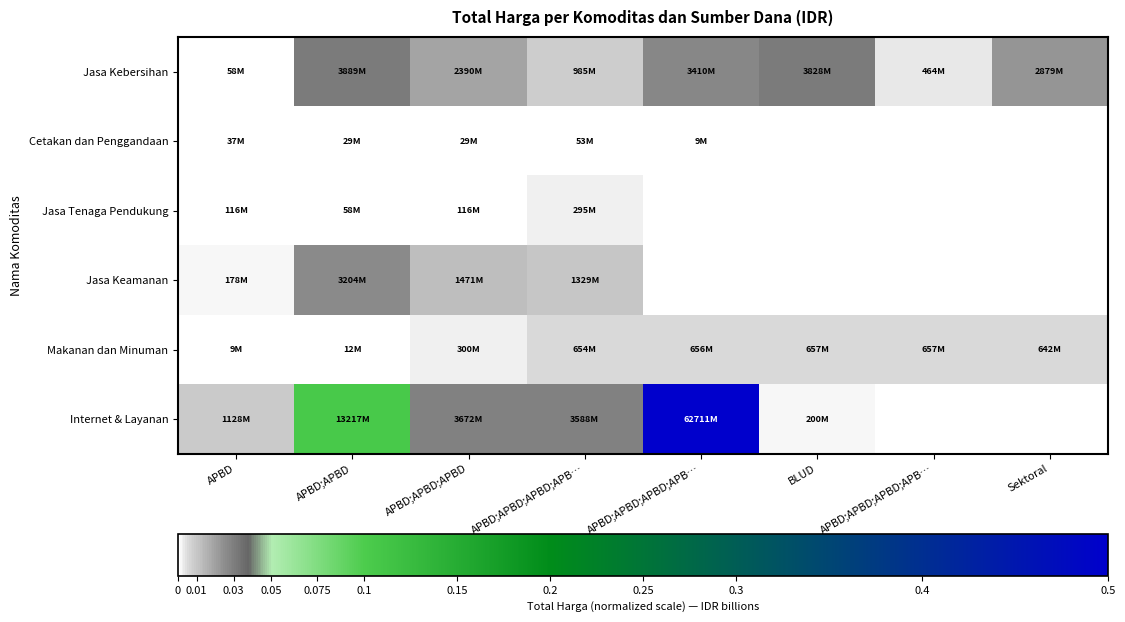

Reading left to right, transcribe all the data shown in this chart.

Jasa Kebersihan: APBD=0.0	APBD;APBD=0.1	APBD;APBD;APBD=0.0	APBD;APBD;APBD;APB…=0.0	APBD;APBD;APBD;APB…=0.1	BLUD=0.1	APBD;APBD;APBD;APB…=0.0	Sektoral=0.0
Cetakan dan Penggandaan: APBD=0.0	APBD;APBD=0.0	APBD;APBD;APBD=0.0	APBD;APBD;APBD;APB…=0.0	APBD;APBD;APBD;APB…=0.0	BLUD=0.0	APBD;APBD;APBD;APB…=0.0	Sektoral=0.0
Jasa Tenaga Pendukung: APBD=0.0	APBD;APBD=0.0	APBD;APBD;APBD=0.0	APBD;APBD;APBD;APB…=0.0	APBD;APBD;APBD;APB…=0.0	BLUD=0.0	APBD;APBD;APBD;APB…=0.0	Sektoral=0.0
Jasa Keamanan: APBD=0.0	APBD;APBD=0.1	APBD;APBD;APBD=0.0	APBD;APBD;APBD;APB…=0.0	APBD;APBD;APBD;APB…=0.0	BLUD=0.0	APBD;APBD;APBD;APB…=0.0	Sektoral=0.0
Makanan dan Minuman: APBD=0.0	APBD;APBD=0.0	APBD;APBD;APBD=0.0	APBD;APBD;APBD;APB…=0.0	APBD;APBD;APBD;APB…=0.0	BLUD=0.0	APBD;APBD;APBD;APB…=0.0	Sektoral=0.0
Internet & Layanan: APBD=0.0	APBD;APBD=0.2	APBD;APBD;APBD=0.1	APBD;APBD;APBD;APB…=0.1	APBD;APBD;APBD;APB…=1.0	BLUD=0.0	APBD;APBD;APBD;APB…=0.0	Sektoral=0.0